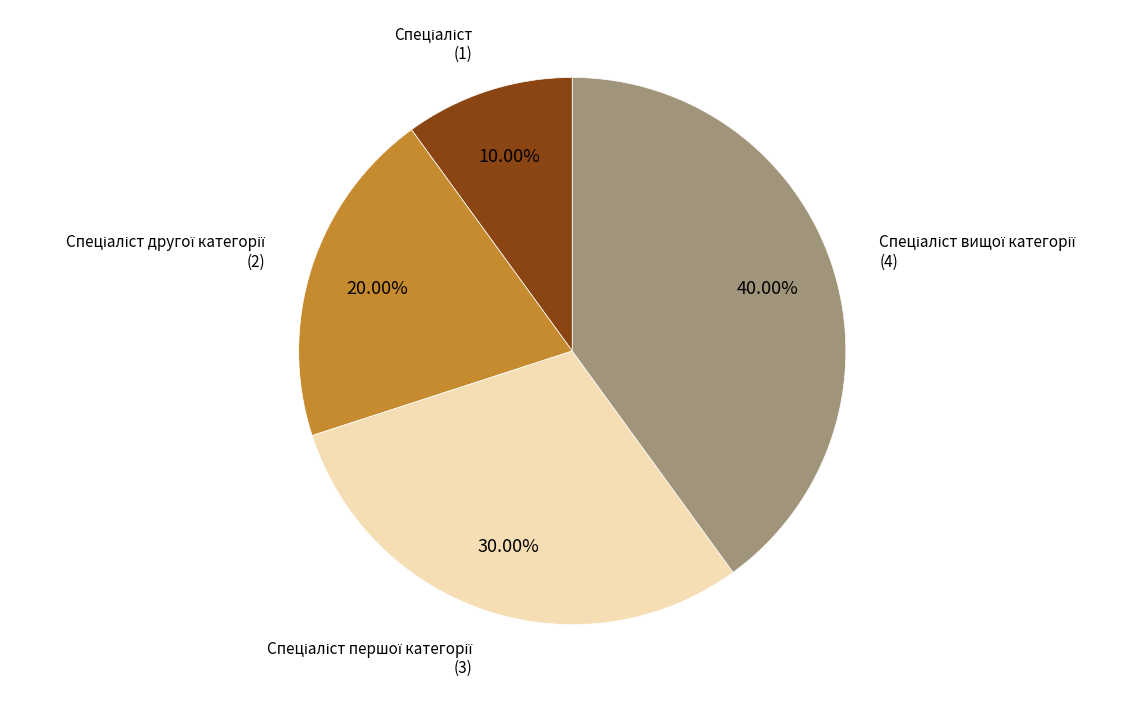

Does any single category account for the majority?

No